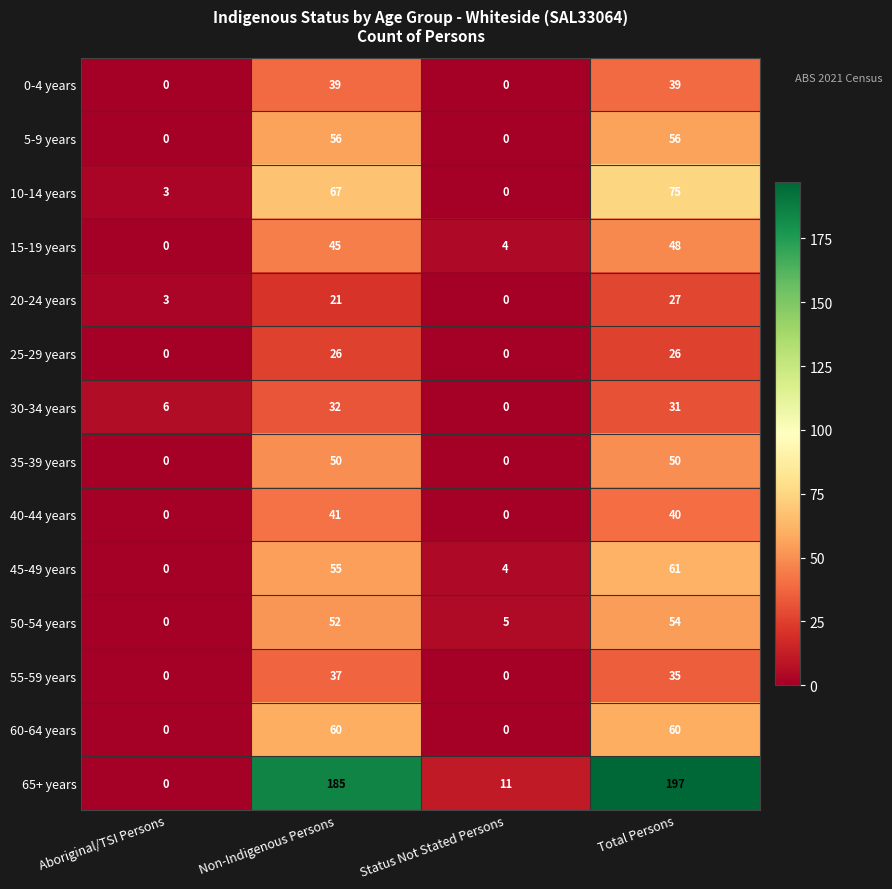

What is the total value across all series at Non-Indigenous Persons?

766